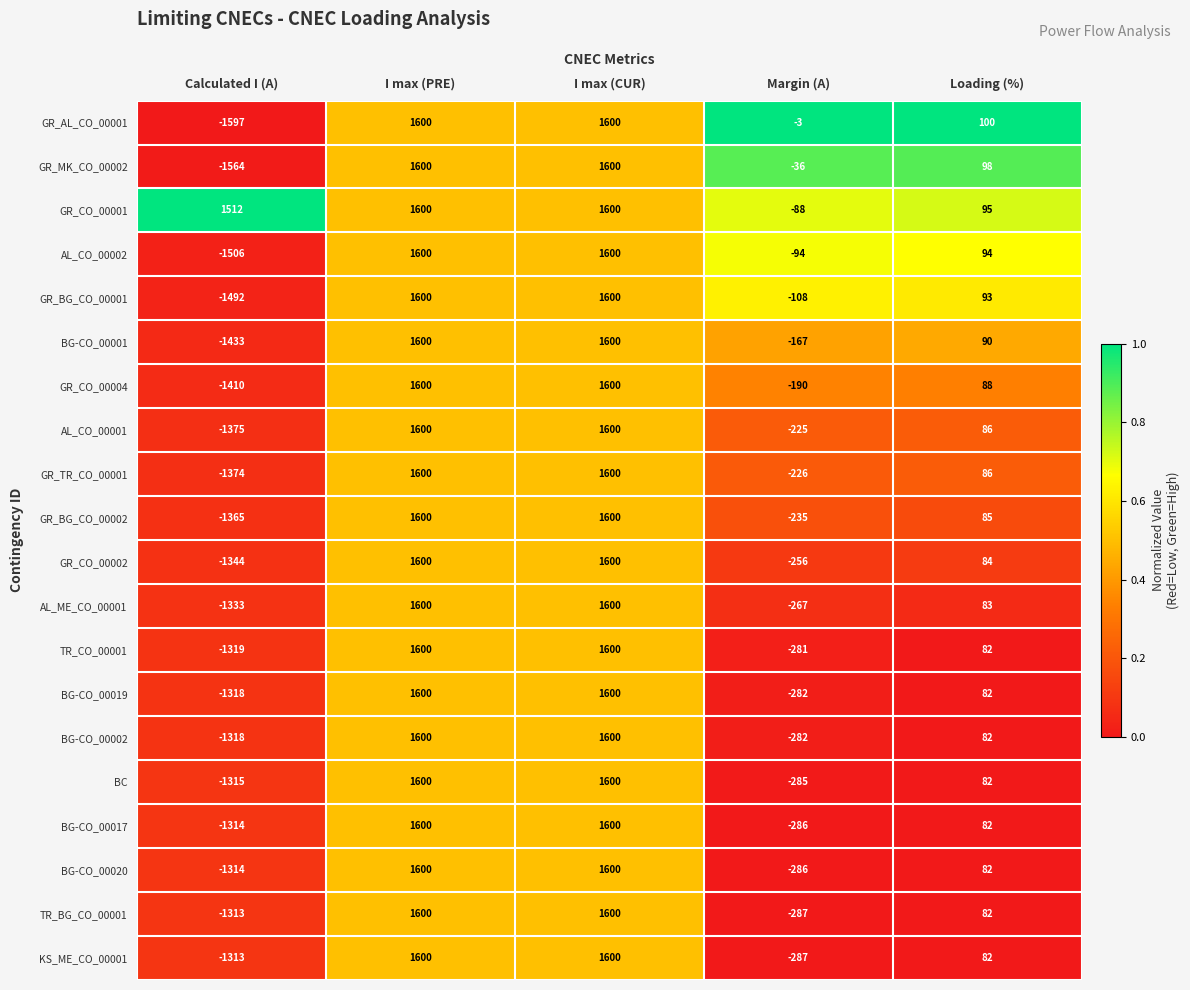

At how many categories does at least one series exceed 0?

4